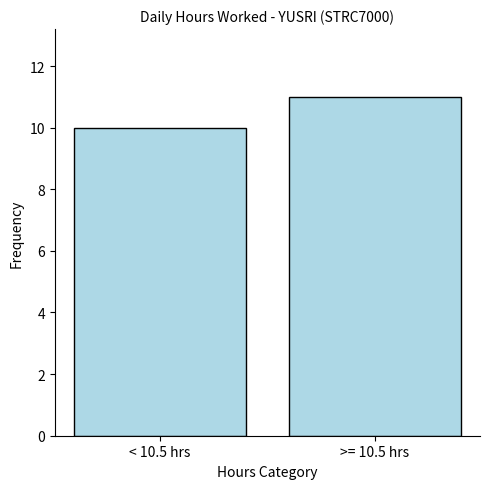

Does the chart contain any negative values?

No